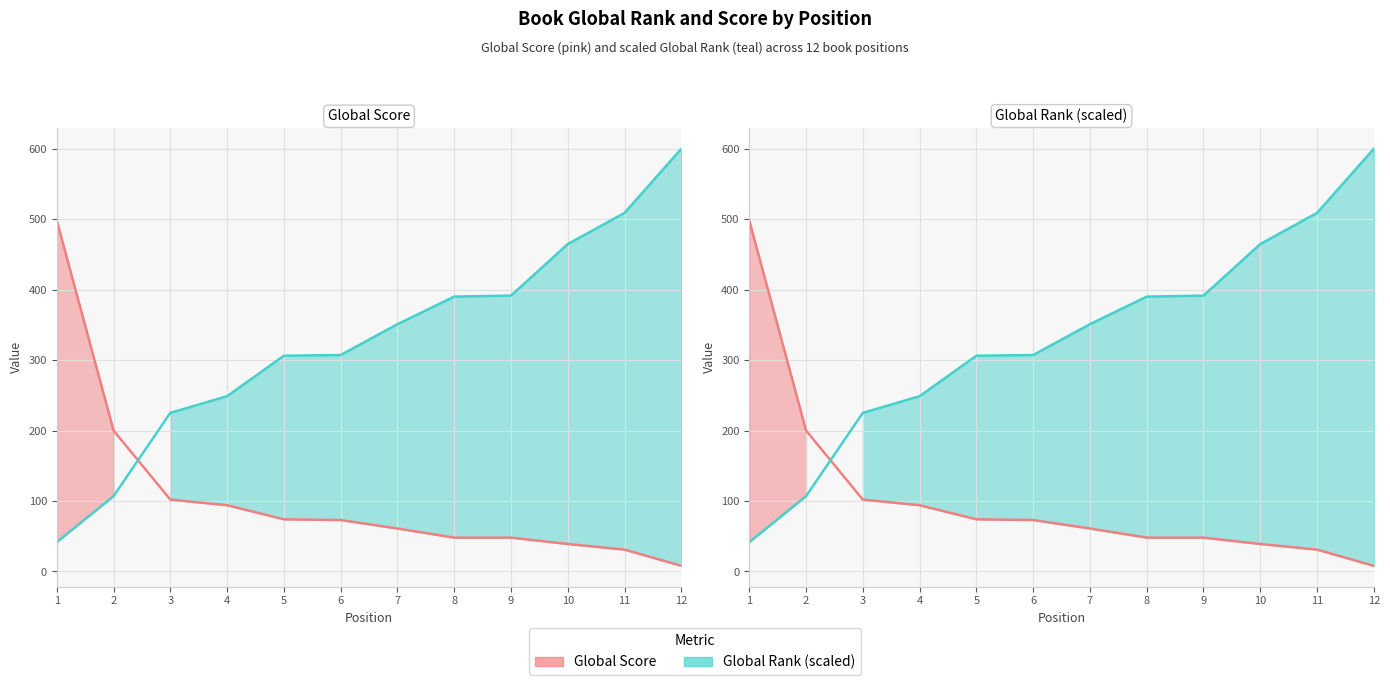

How many data points in Global Score are above 73?

5